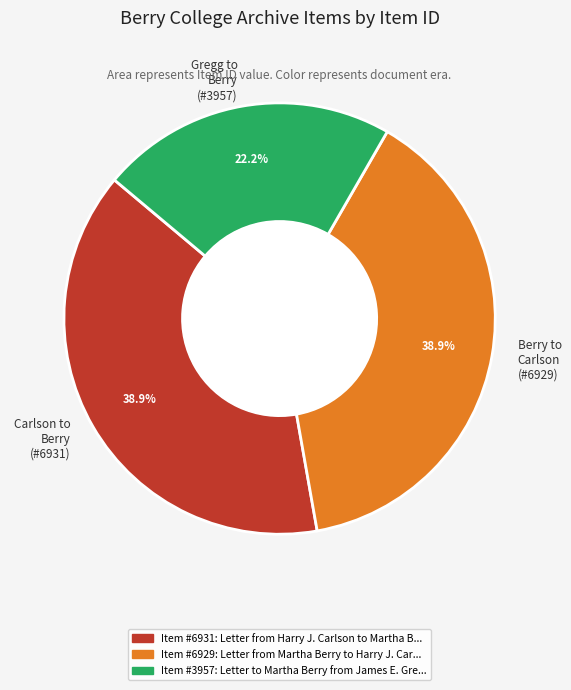

How many segments does this pie chart have?

3